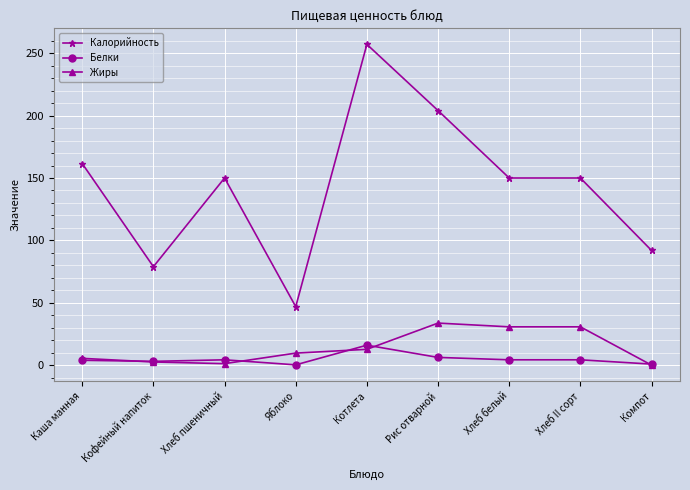

Is this an area chart (filled region under the line)?

No